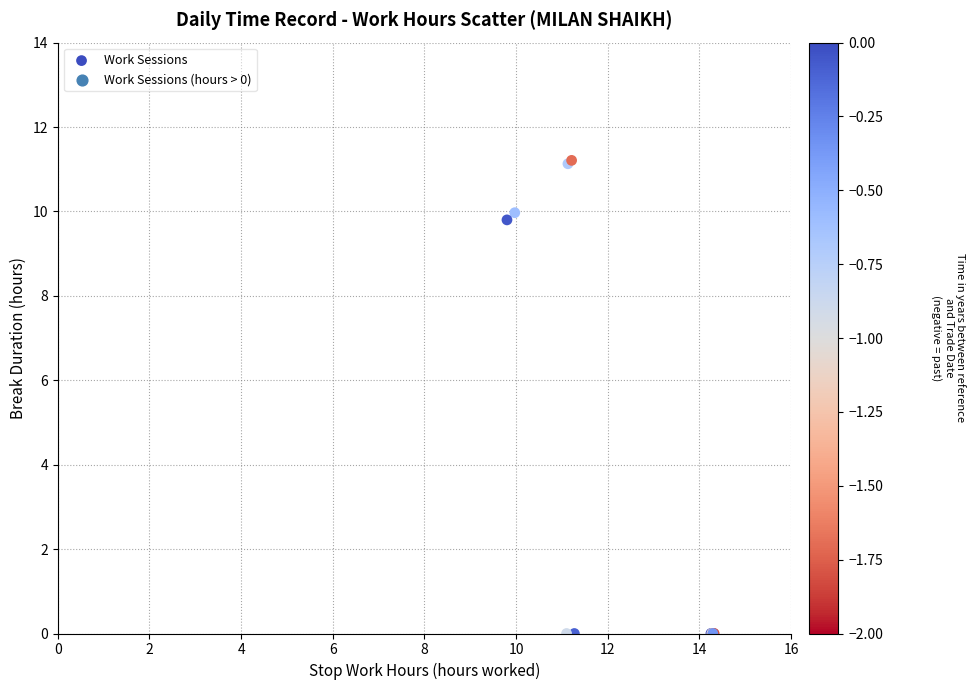

What Y value in the scatter plot is closest to 5?

9.8